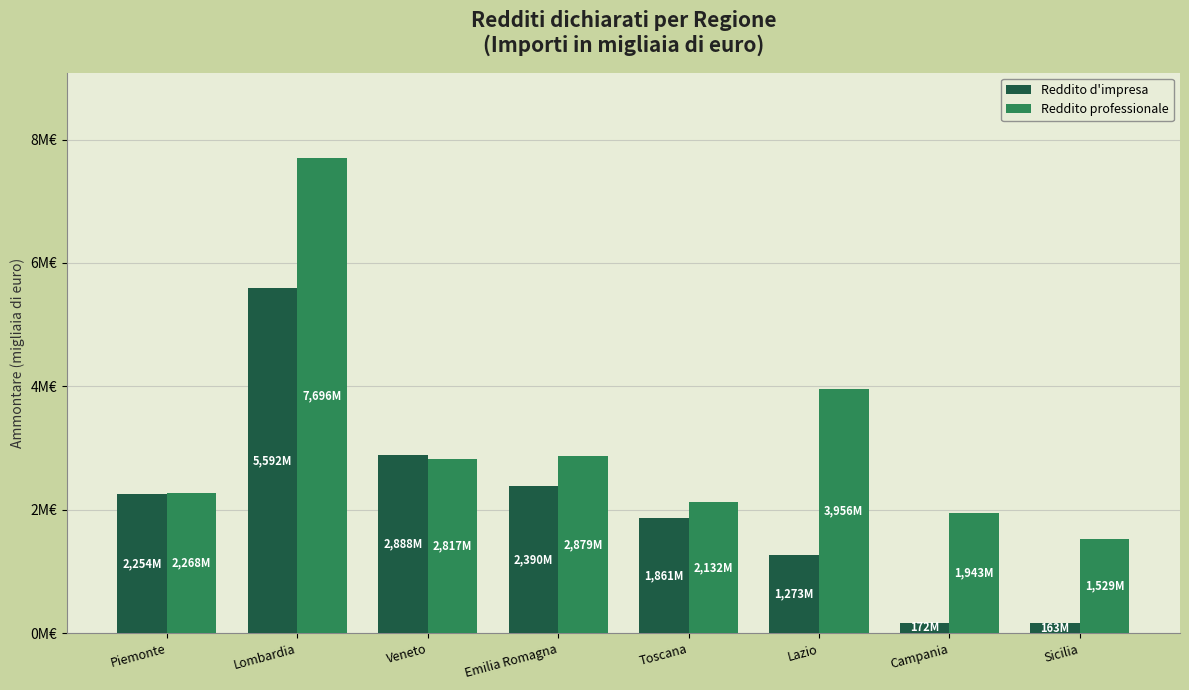

Rank the series by their maximum value, from highest to lowest.

Reddito professionale, Reddito d'impresa